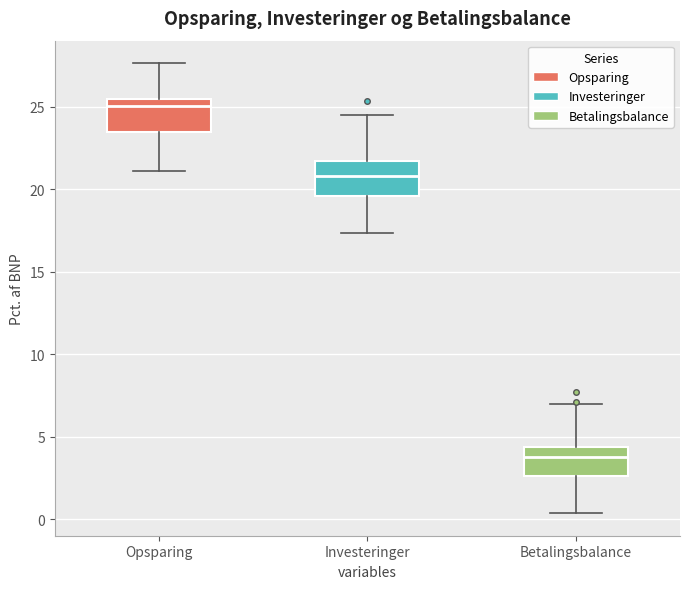

Reading left to right, read every box against the y-axis: the position of its median line, the range the box covers, and the ends of its whiskers. The values are not printed on the chart, so give them approximately, as read against the axis.

Opsparing: median 25.0, box 23.5 to 25.5, whiskers 21.0 to 27.5
Investeringer: median 21.0, box 19.5 to 21.5, whiskers 17.5 to 24.5
Betalingsbalance: median 4.0, box 2.5 to 4.5, whiskers 0.5 to 7.0